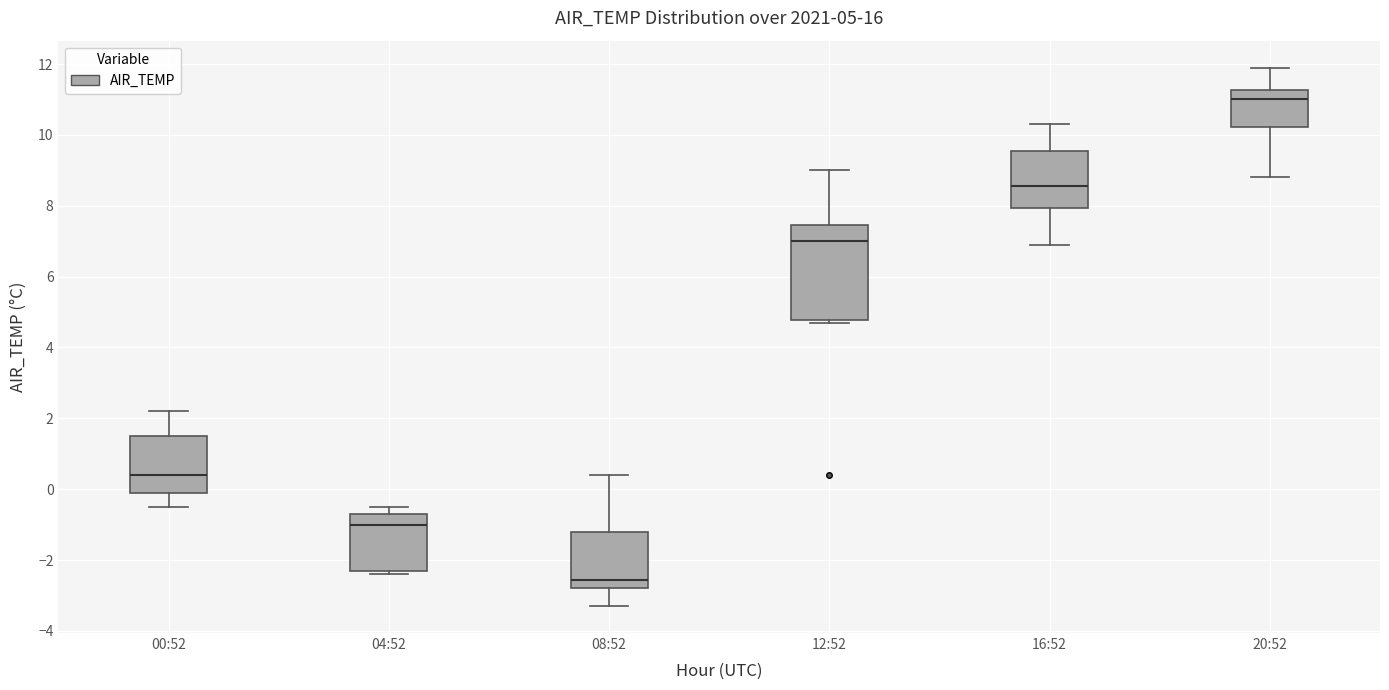

Which box is the tallest, from its lower edge to its upper edge?

12:52